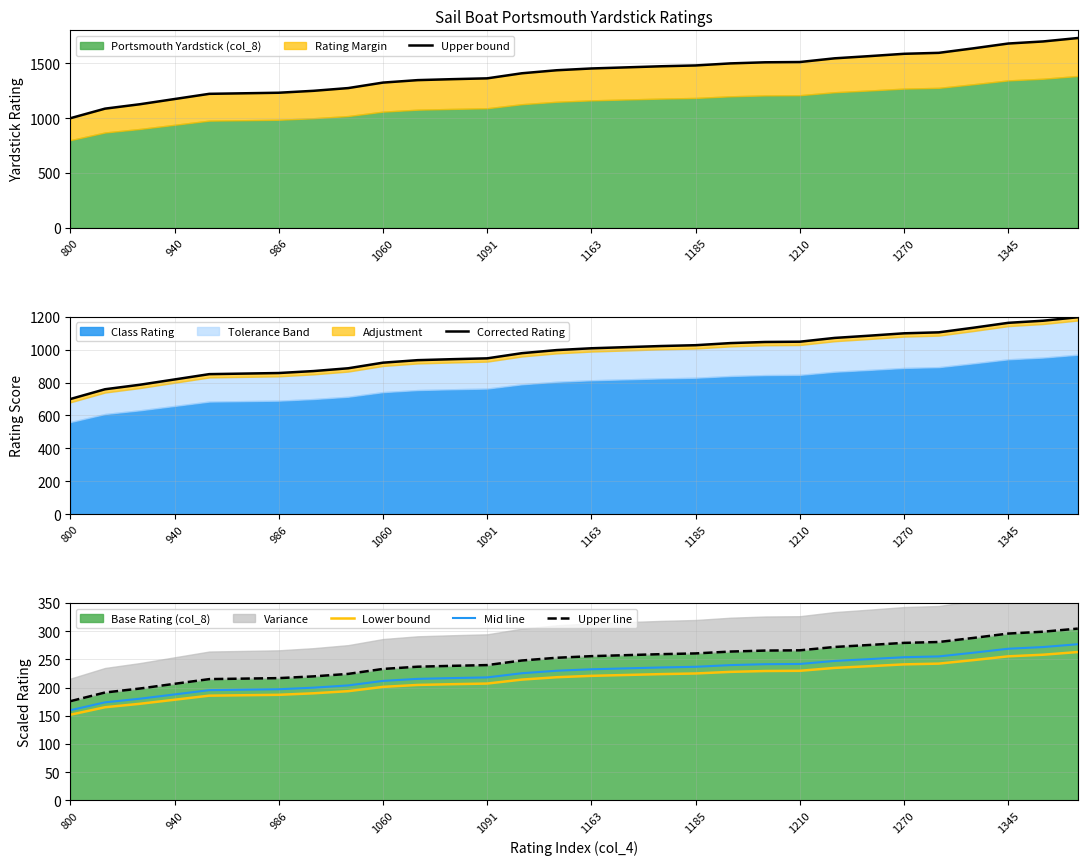

Which series has the largest total across all categories?

Upper bound